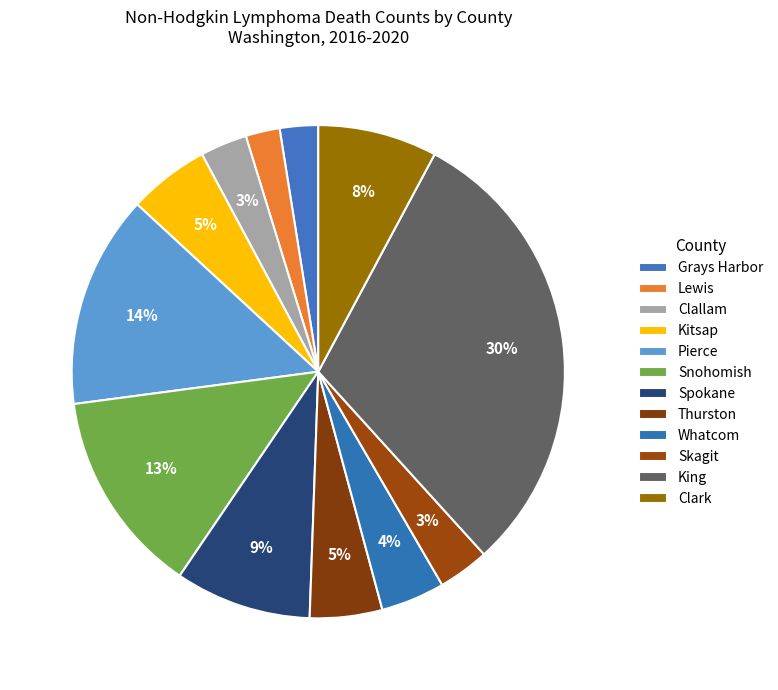

Which category has the smallest portion of the pie?

Lewis